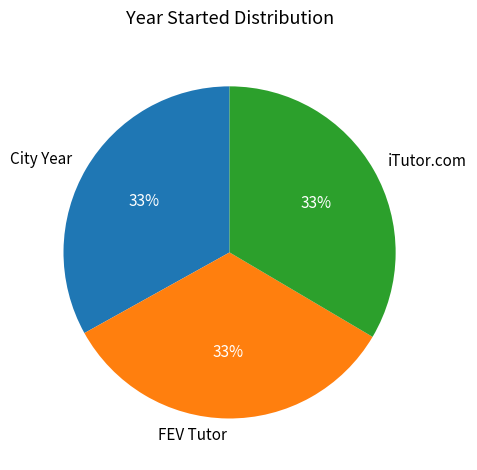

Combined, do City Year and iTutor.com account for over 50%?

Yes